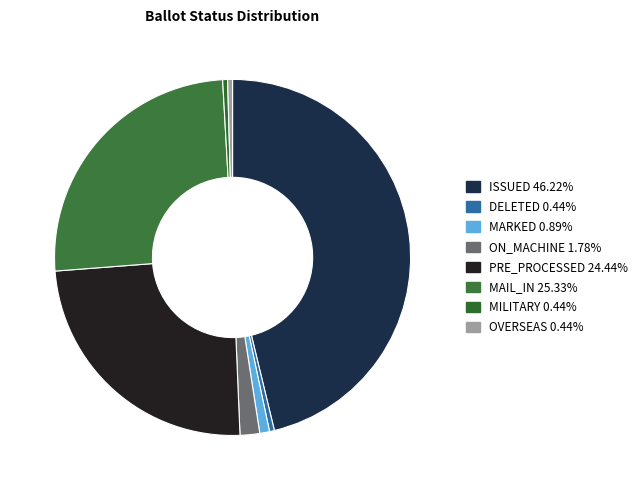

Which category has the biggest portion of the pie?

ISSUED